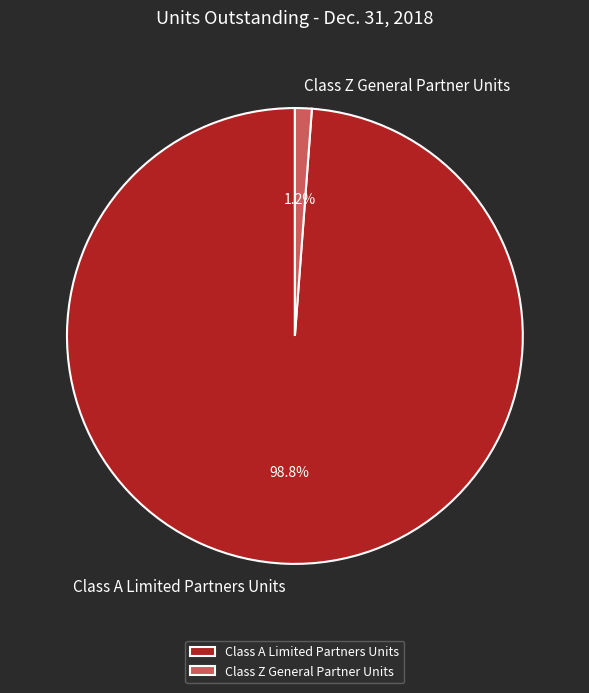

Which has a higher value, Class Z General Partner Units or Class A Limited Partners Units?

Class A Limited Partners Units